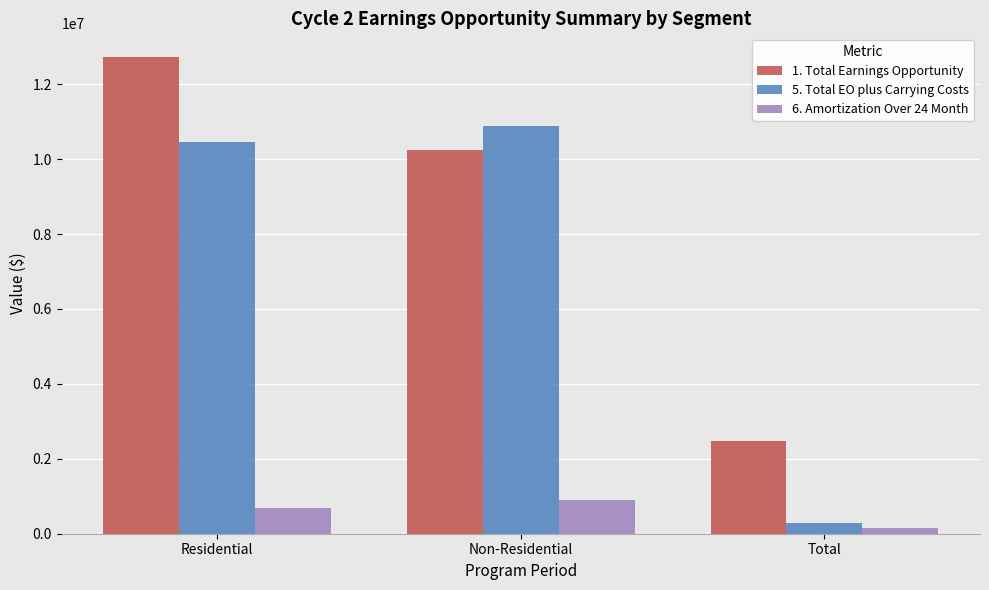

What is the sum of all 6. Amortization Over 24 Month values?

1744871.1